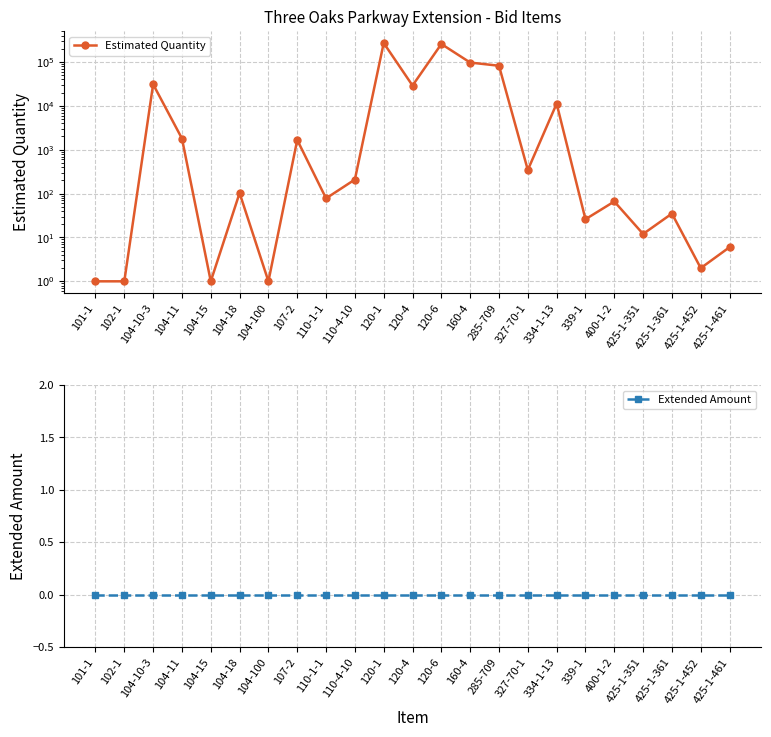

Reading left to right, list all the values displayed in this chart.

Estimated Quantity: 1.0	1.0	30998.0	1800.0	1.0	103.0	1.0	1667.0	77.7	209.0	270224.1	29000.0	256606.0	96944.0	81977.0	345.0	11222.0	26.0	66.0	12.0	35.0	2.0	6.0
Extended Amount: 0.0	0.0	0.0	0.0	0.0	0.0	0.0	0.0	0.0	0.0	0.0	0.0	0.0	0.0	0.0	0.0	0.0	0.0	0.0	0.0	0.0	0.0	0.0